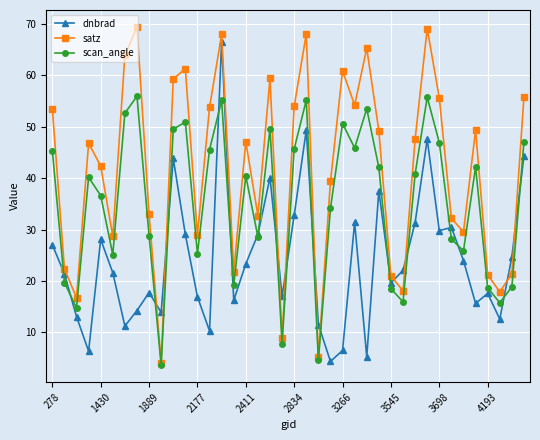

How many data points does each series have?

40